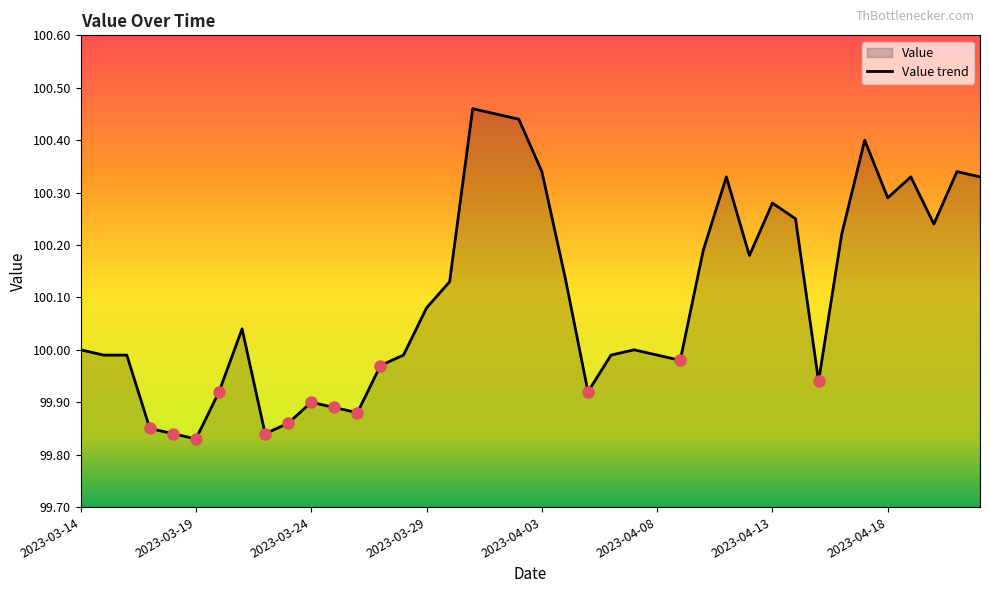

How many lines are shown in the chart?

1